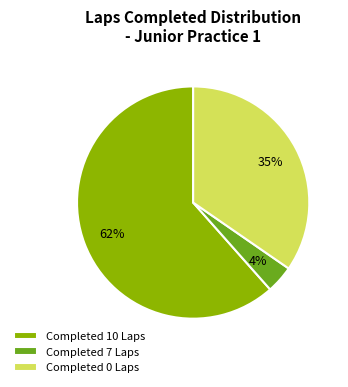

What percentage is the Completed 0 Laps slice, to the nearest percent?

35%